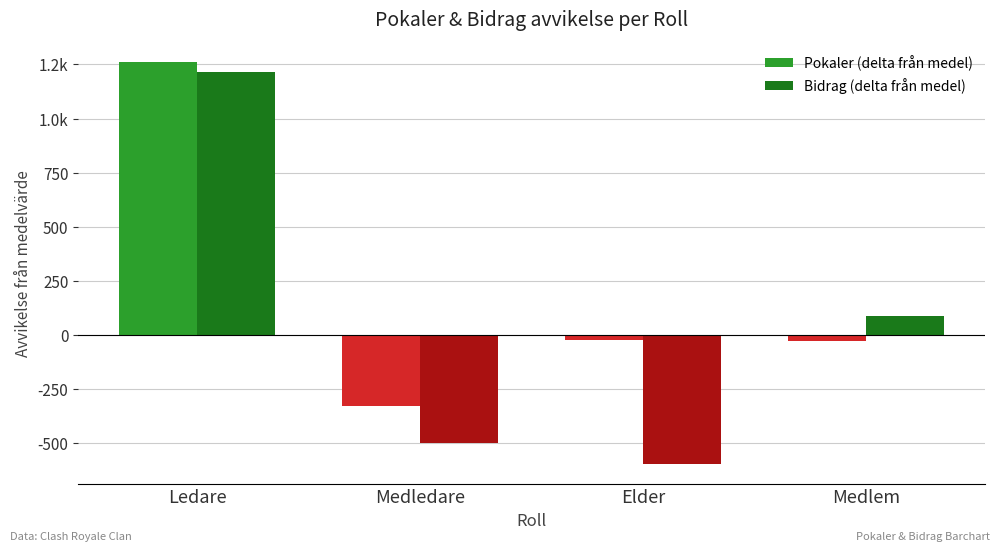

Reading left to right, list all the values displayed in this chart.

Pokaler (delta från medel): Ledare=1260.3	Medledare=-331.2	Elder=-26.7	Medlem=-28.8
Bidrag (delta från medel): Ledare=1215.0	Medledare=-501.0	Elder=-598.4	Medlem=87.9